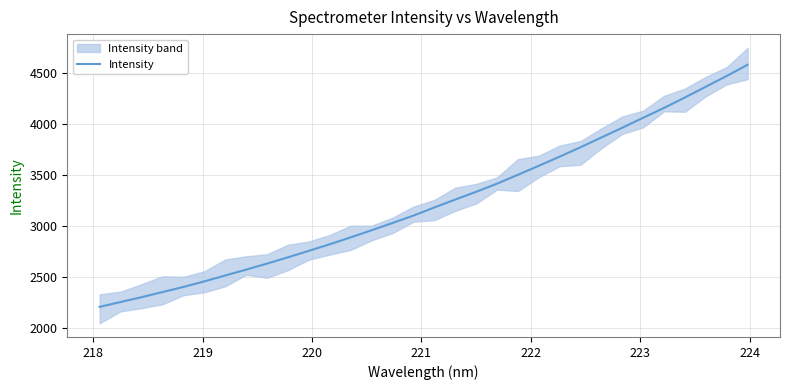

What is the maximum value for Intensity?

4581.0